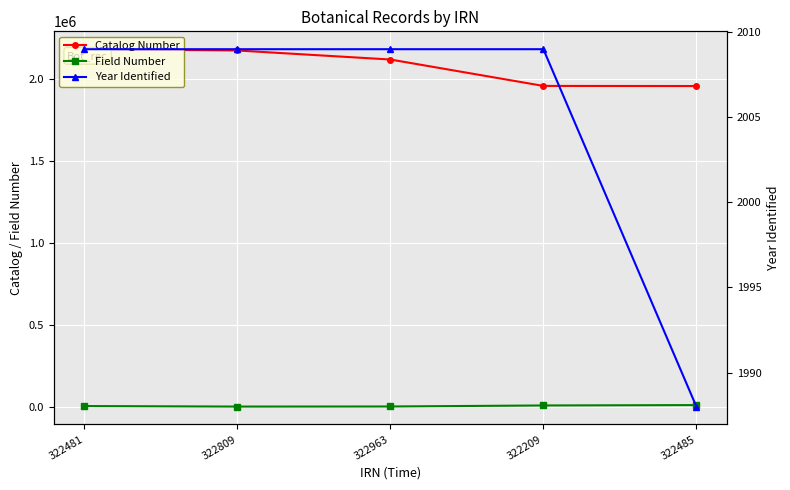

At which category is the sum across all series the highest?

322481